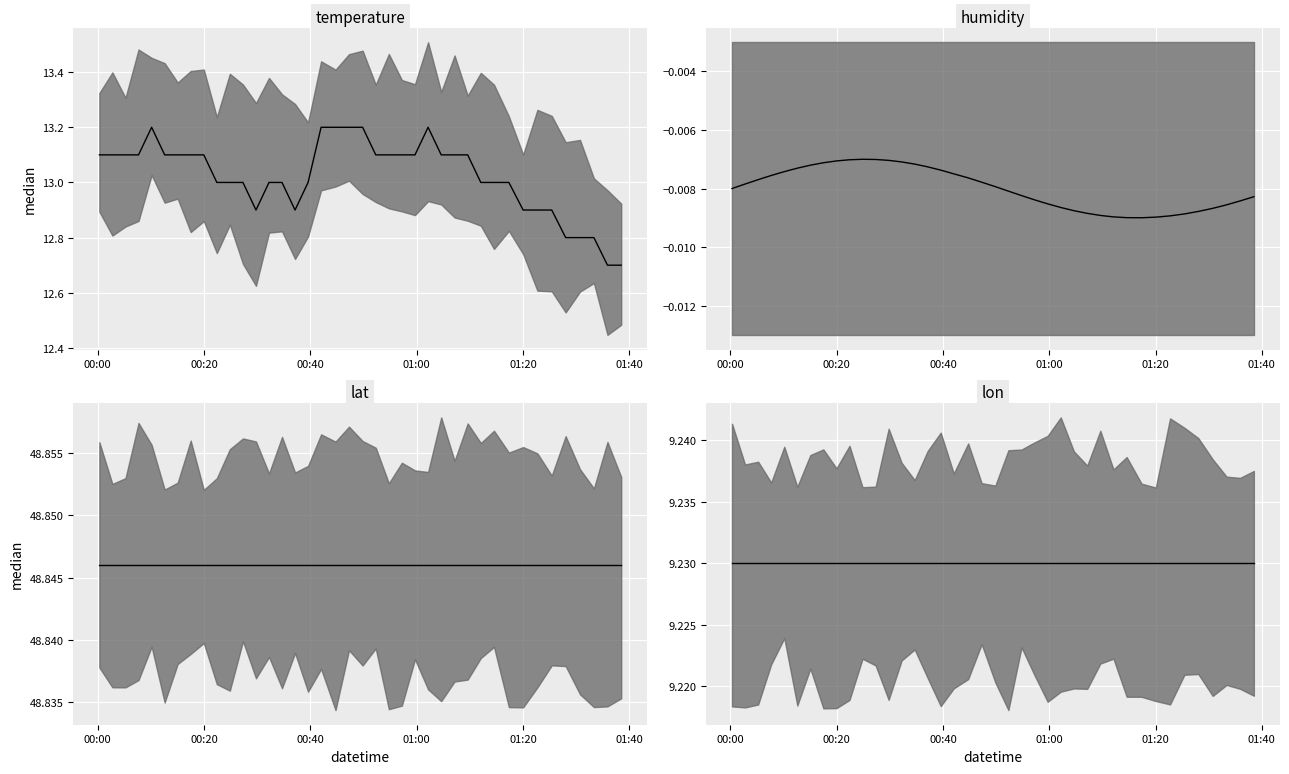

What are all the series names shown in the legend?

temperature median, humidity median, lat median, lon median